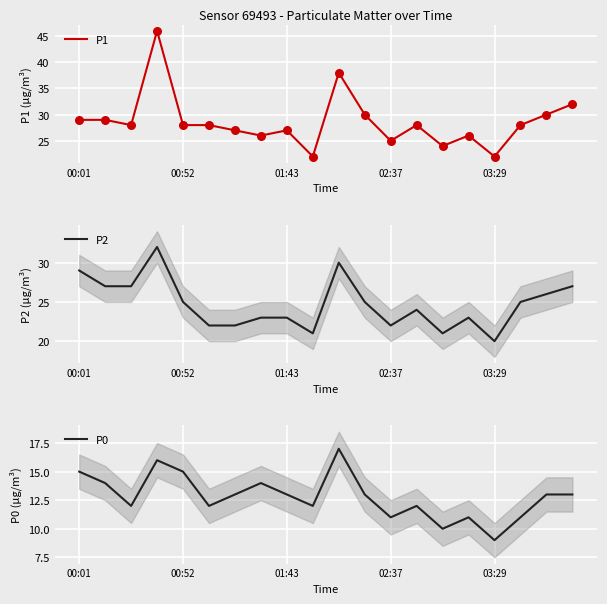

What is the total value across all series at 11?

68